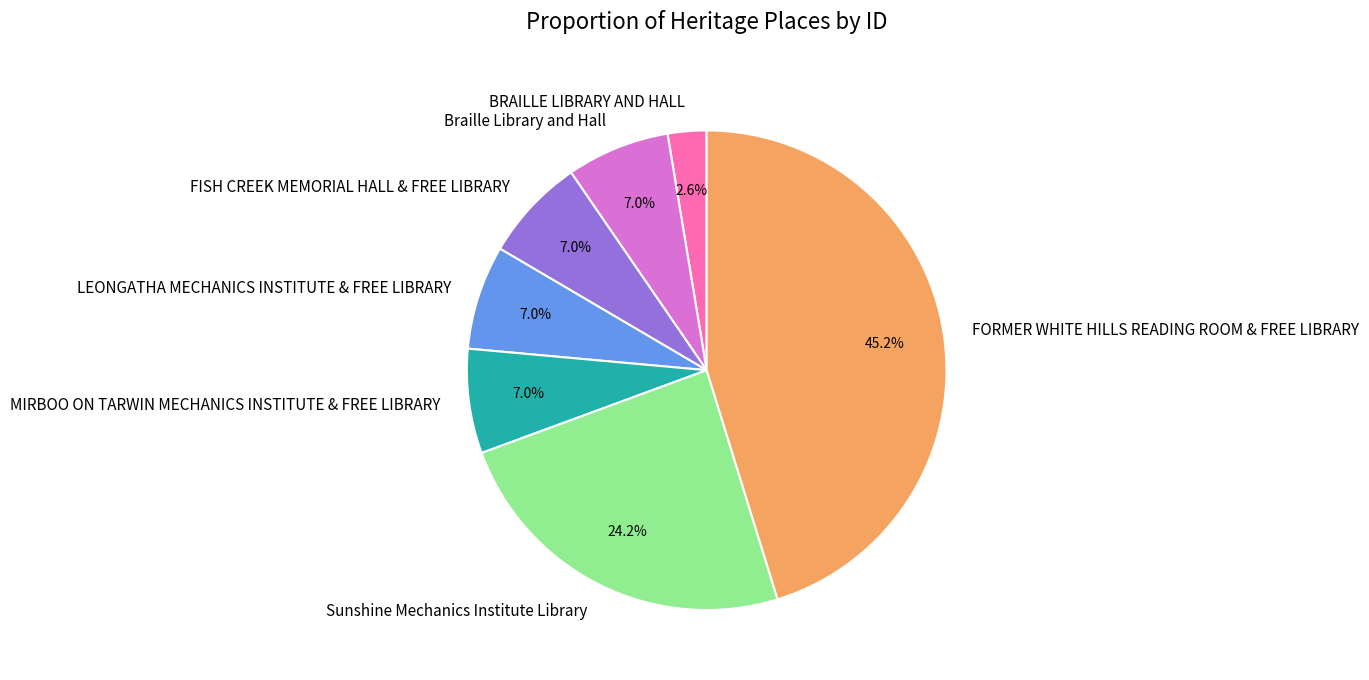

To the nearest percent, what is the combined percentage of FISH CREEK MEMORIAL HALL & FREE LIBRARY and Braille Library and Hall?

14%